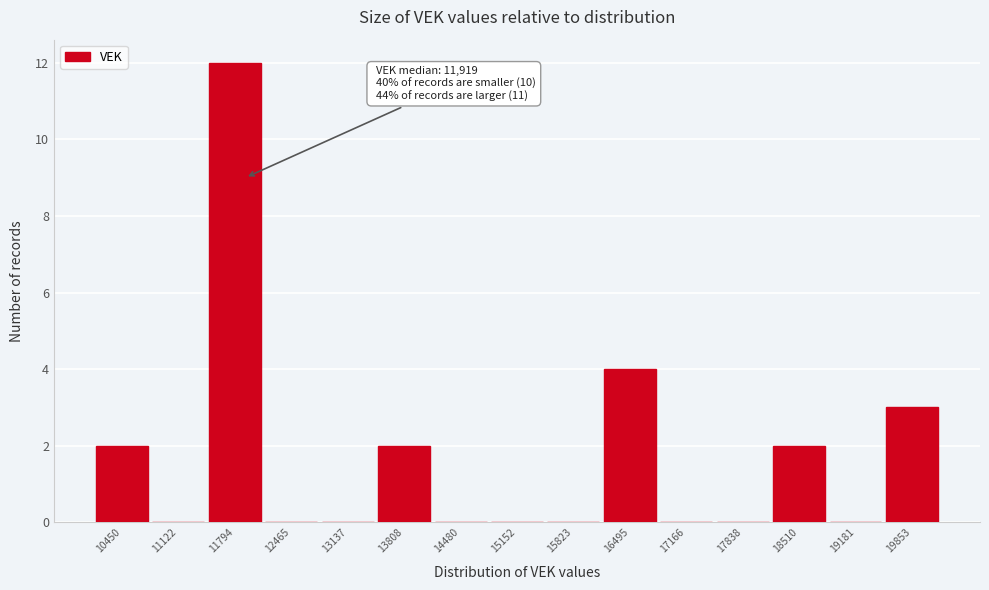

Over which range of the x-axis is the bar tallest?

11500 to 12100